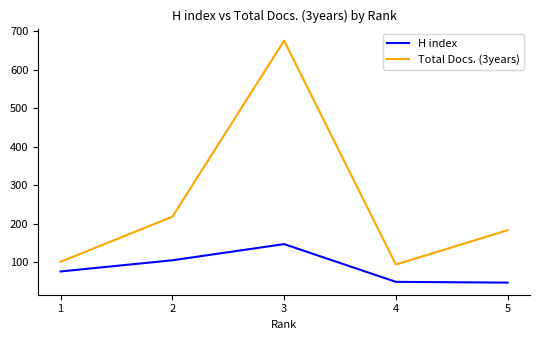

True or false: Total Docs. (3years) and H index cross at least once.

False